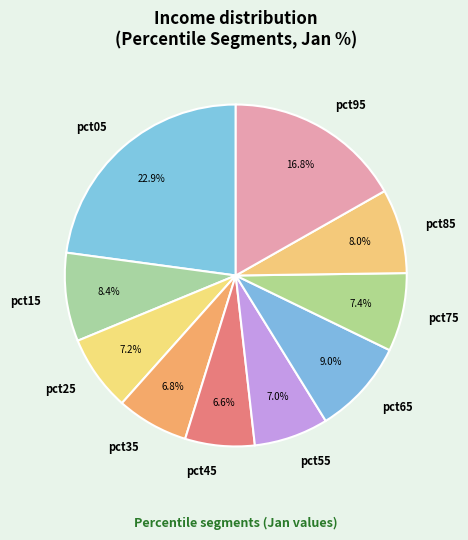

Which slice is the largest?

pct05